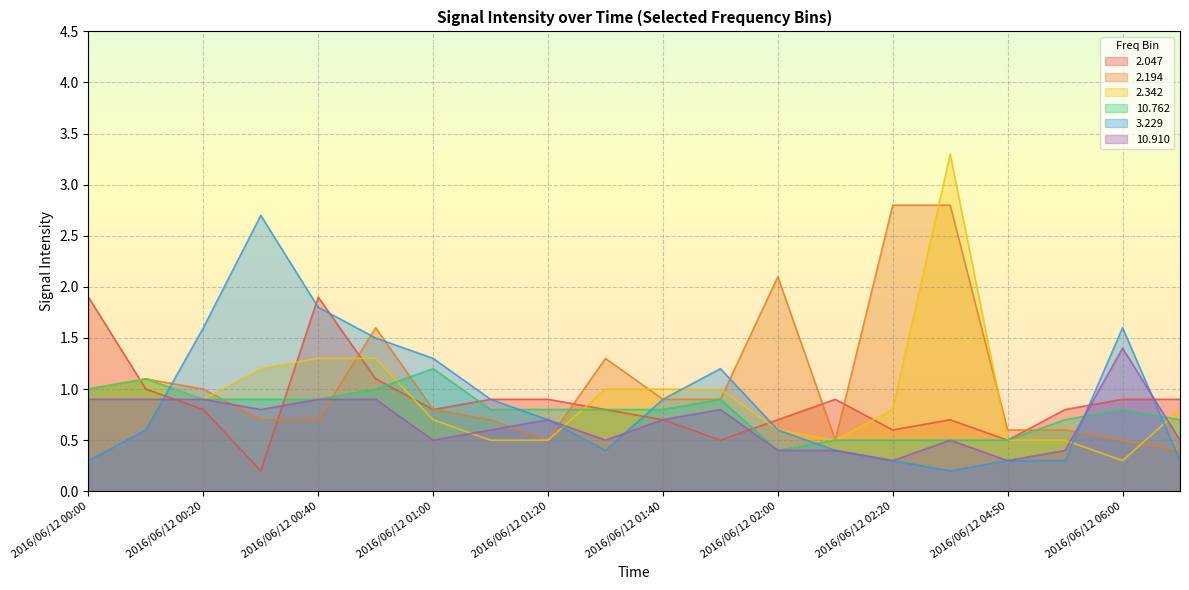

Where is the first local maximum for  10.910?

2016/06/12 01:20